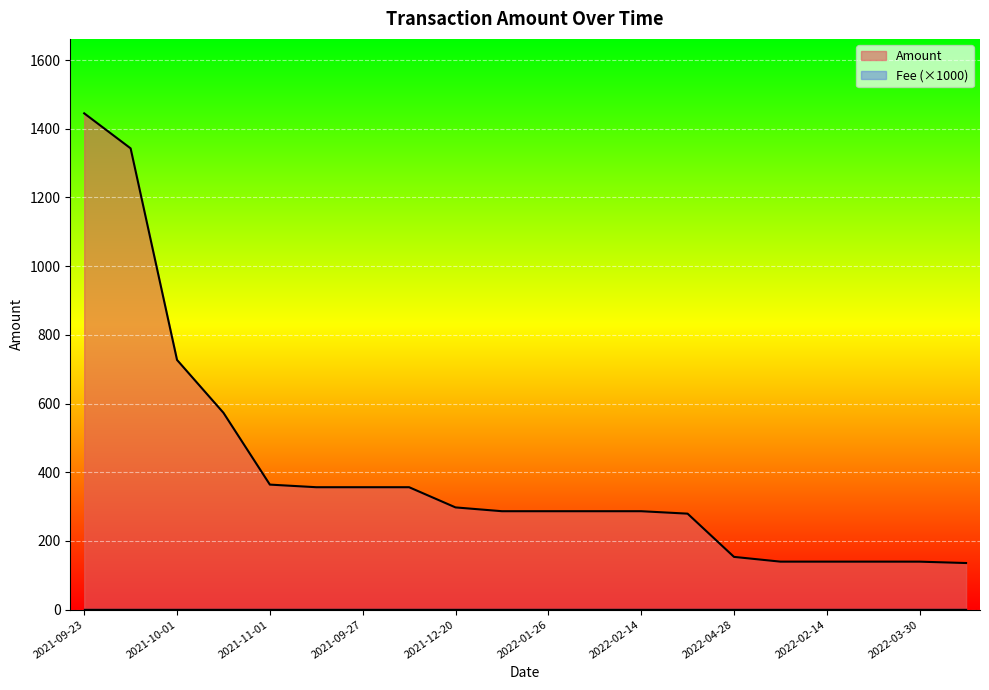

What is the change in value from 2021-10-01 to 2022-02-07?

-447.6